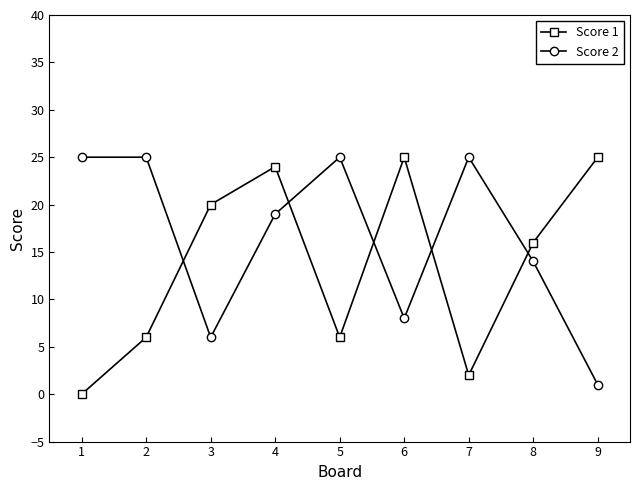

Reading left to right, what are all the values shown in this chart?

Score 1: 1=0	2=6	3=20	4=24	5=6	6=25	7=2	8=16	9=25
Score 2: 1=25	2=25	3=6	4=19	5=25	6=8	7=25	8=14	9=1